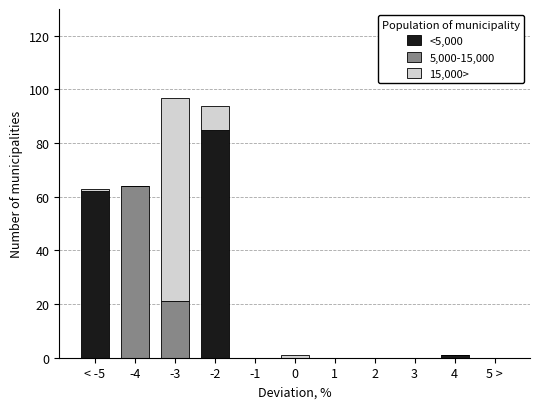

What are all the series names shown in the legend?

<5,000, 5,000-15,000, 15,000>